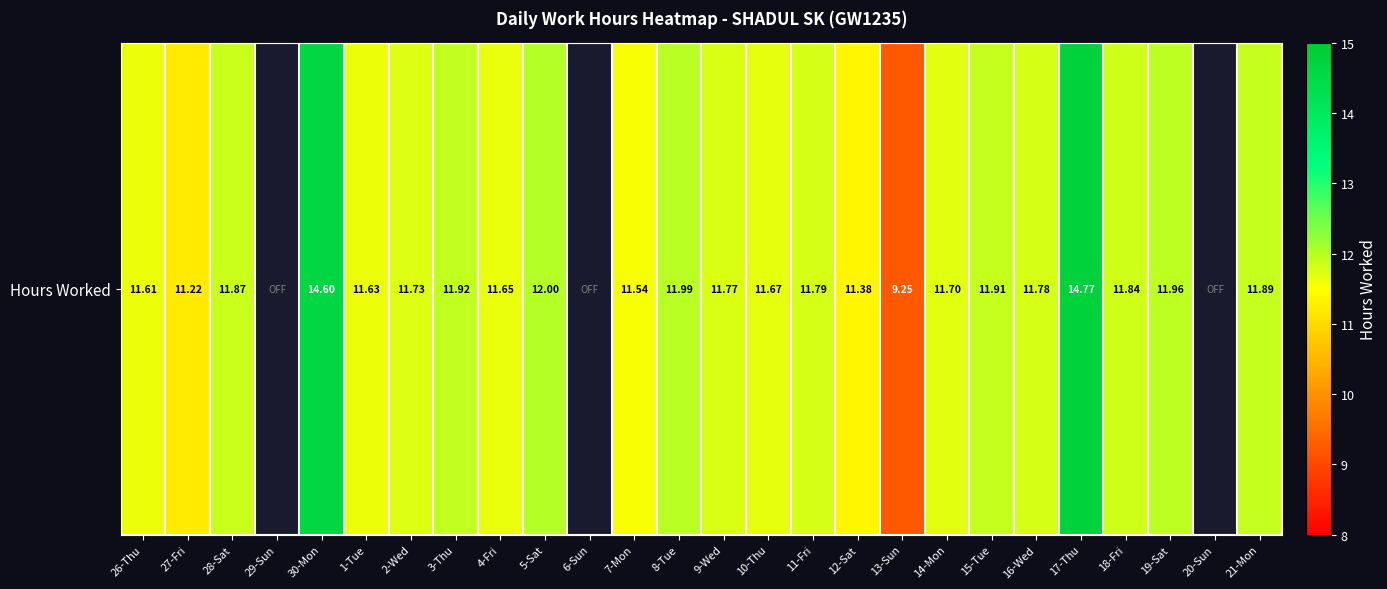

How many data points are above 11?

22